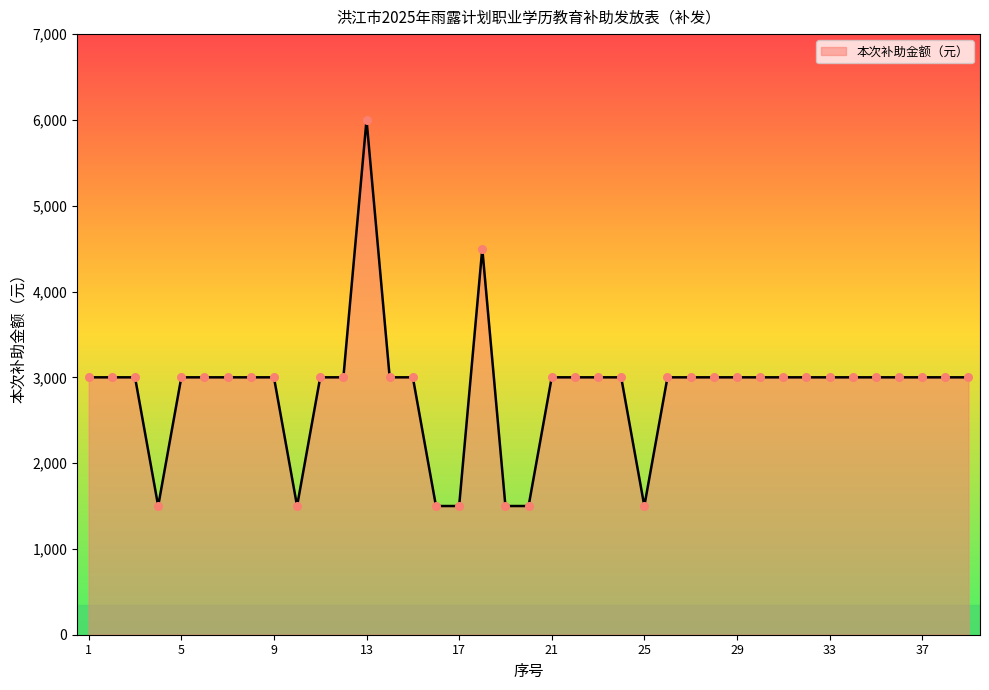

What is the difference between the maximum and minimum values?

4500